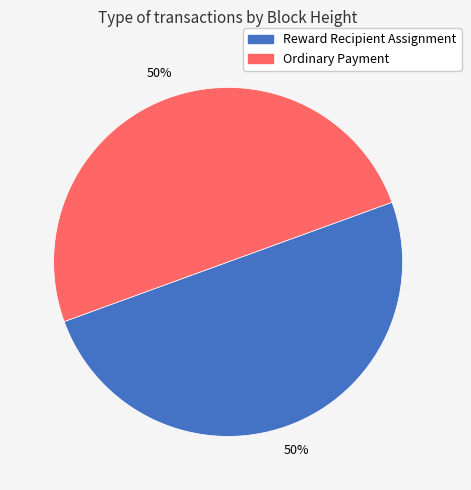

To the nearest percent, what is the difference between the largest and smallest slice percentages?

0%